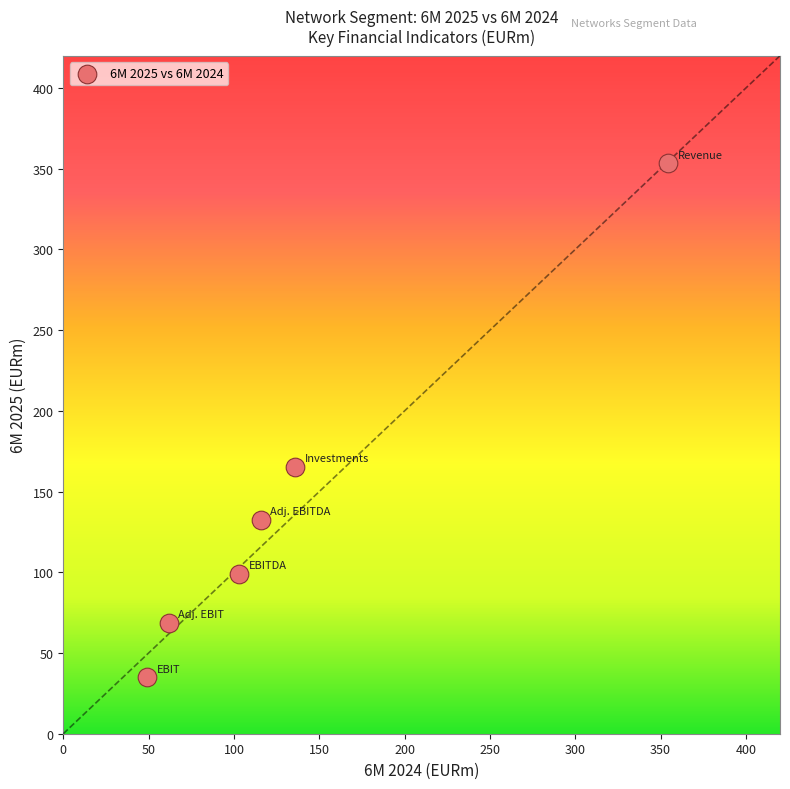

What is the average X value?

136.6